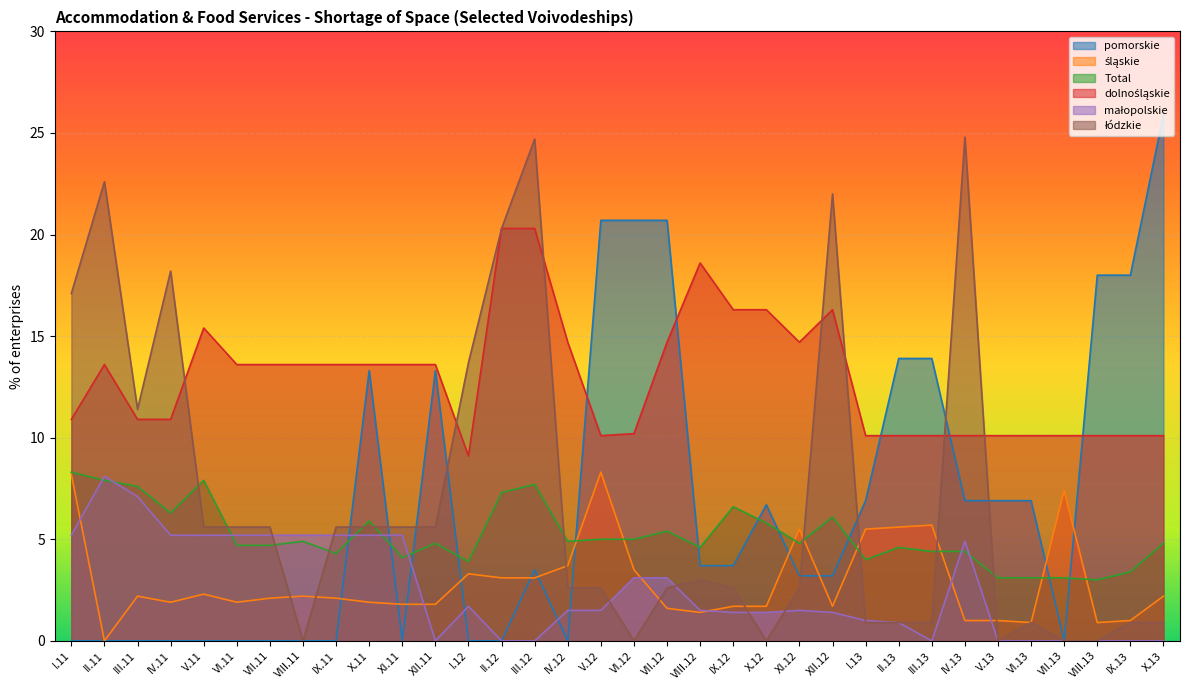

What is the difference between the maximum and minimum values in the łódzkie series?

24.8